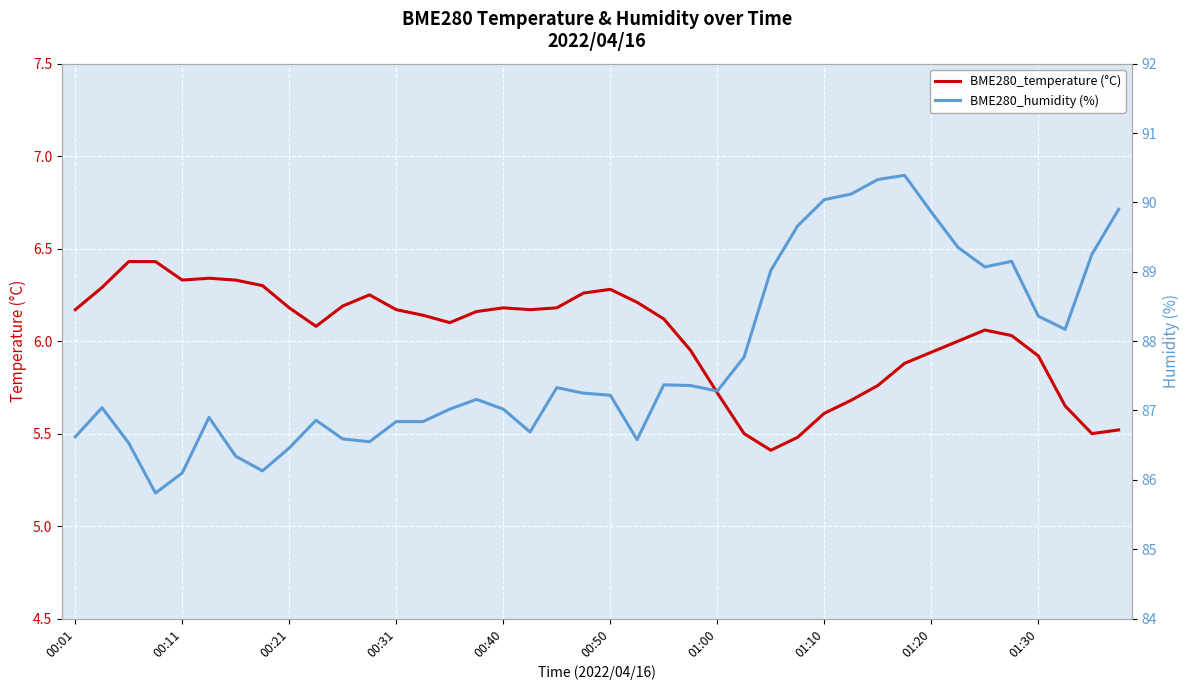

Rank the series at 37 from lowest to highest value.

BME280_temperature (°C), BME280_humidity (%)